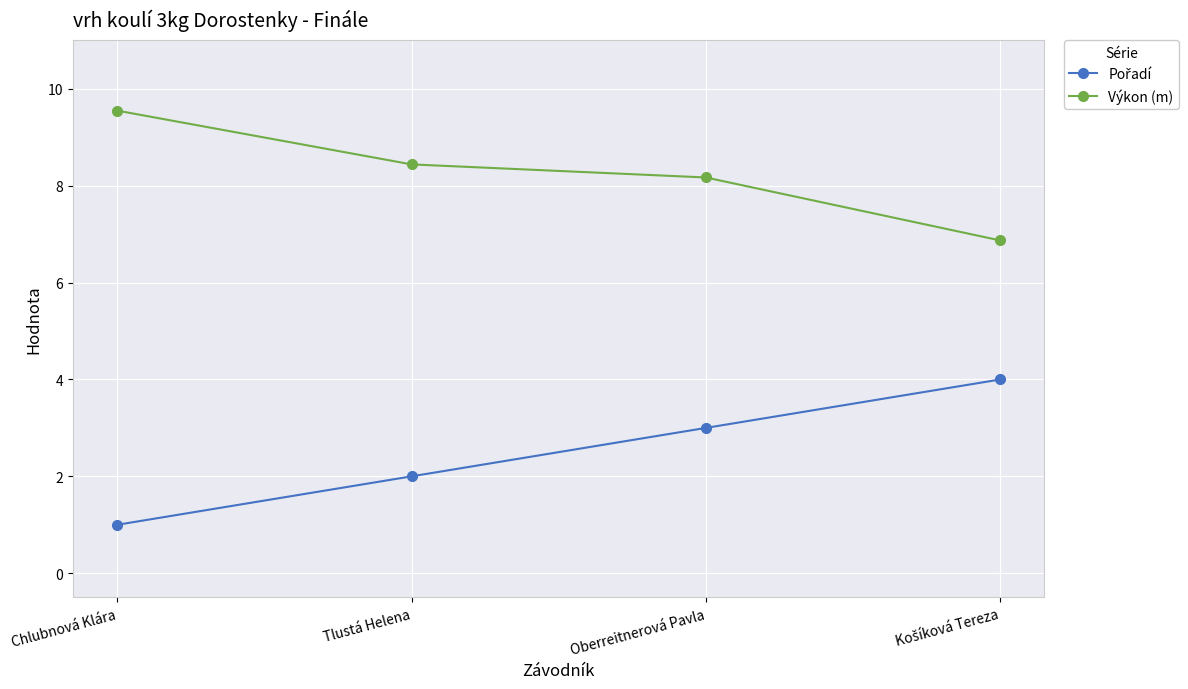

What is the label of the 2nd point from the left?

Tlustá Helena